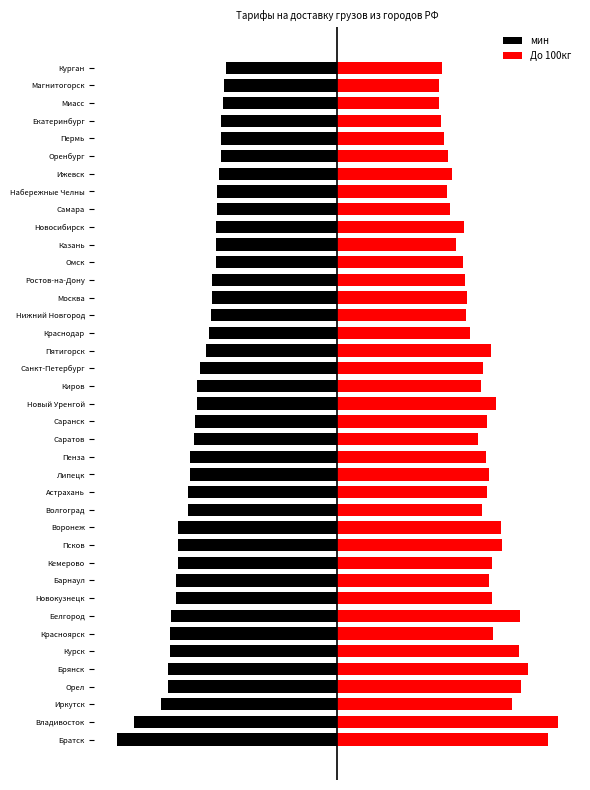

What is the difference between the second highest and minimum values in the мин series?

48.8